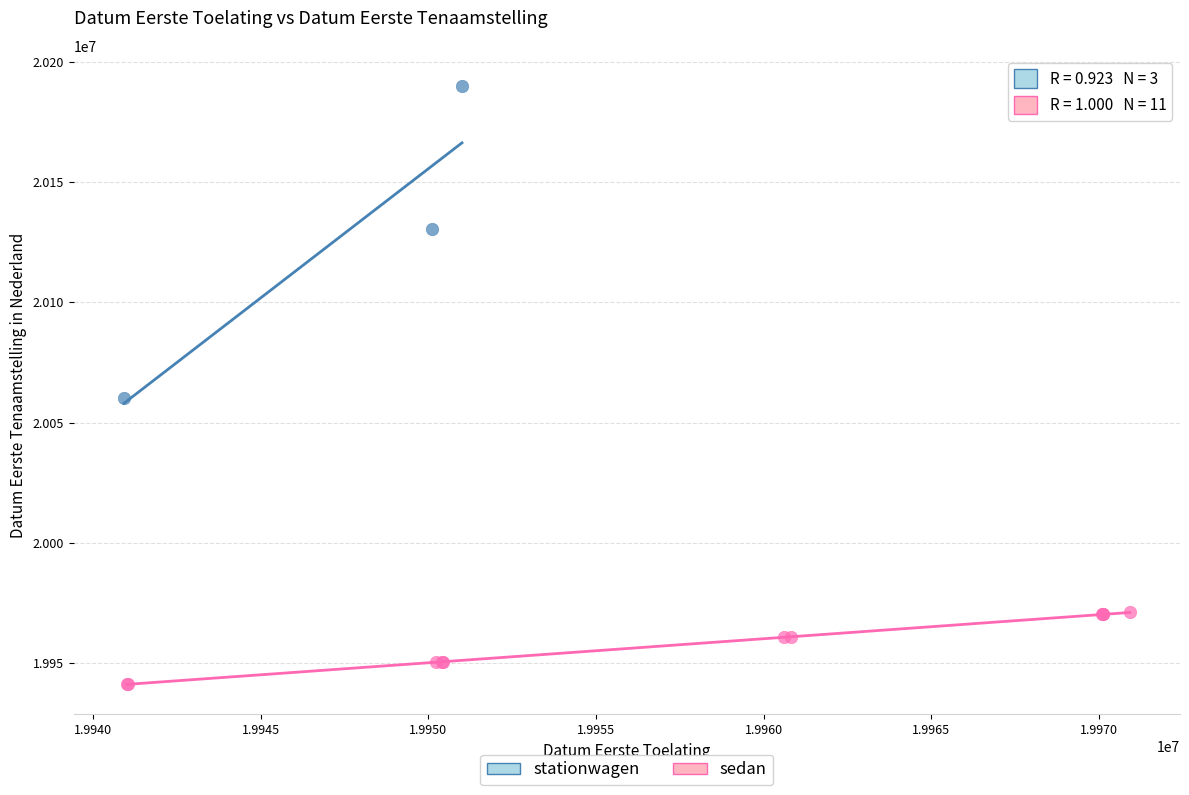

Which series has the largest Y range (max minus min)?

stationwagen